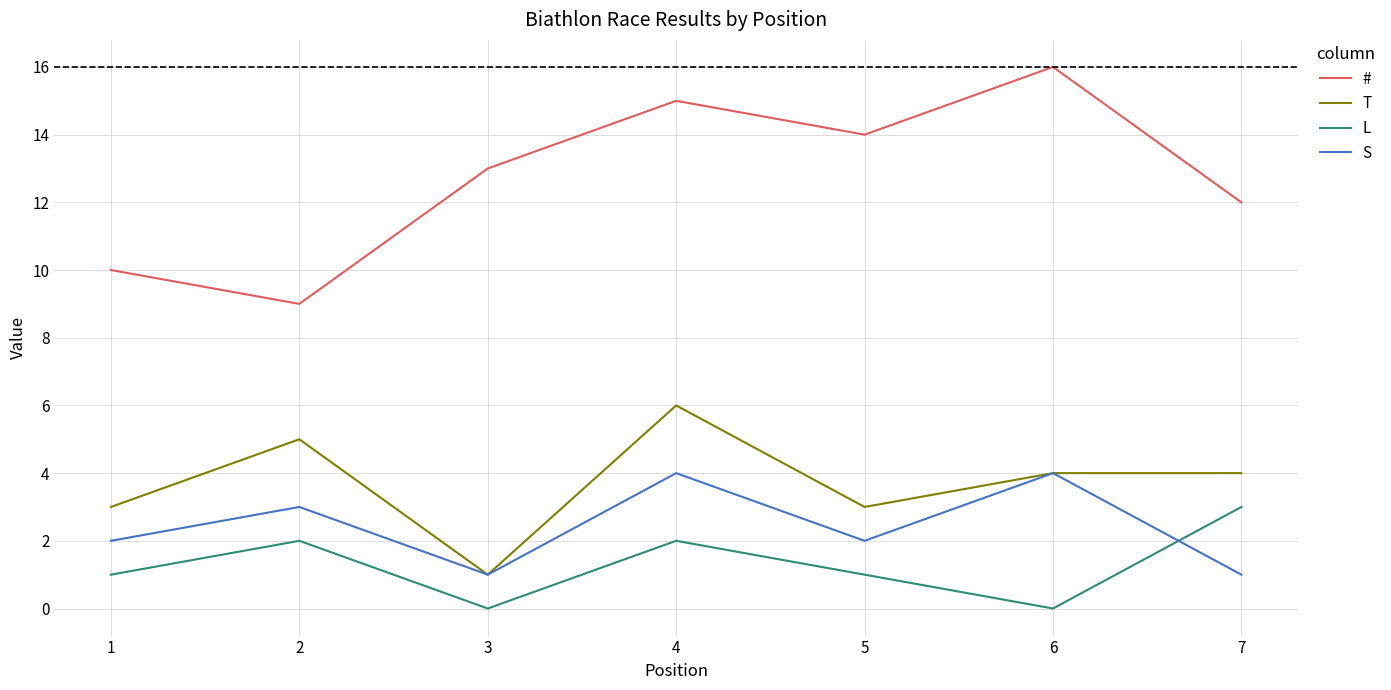

What is the maximum value shown in the chart?

16